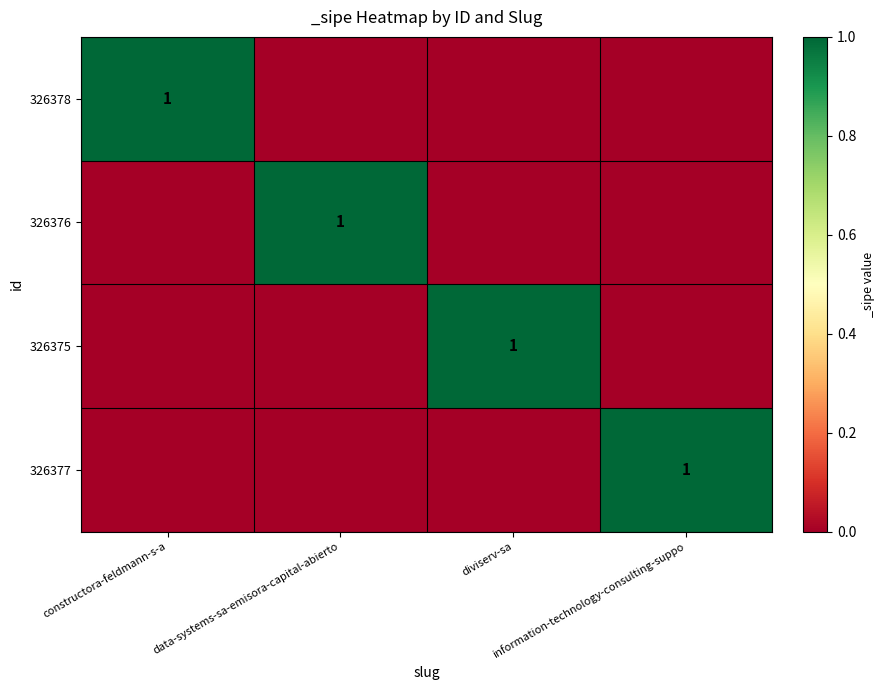

What is the total value across all series at data-systems-sa-emisora-capital-abierto?

1